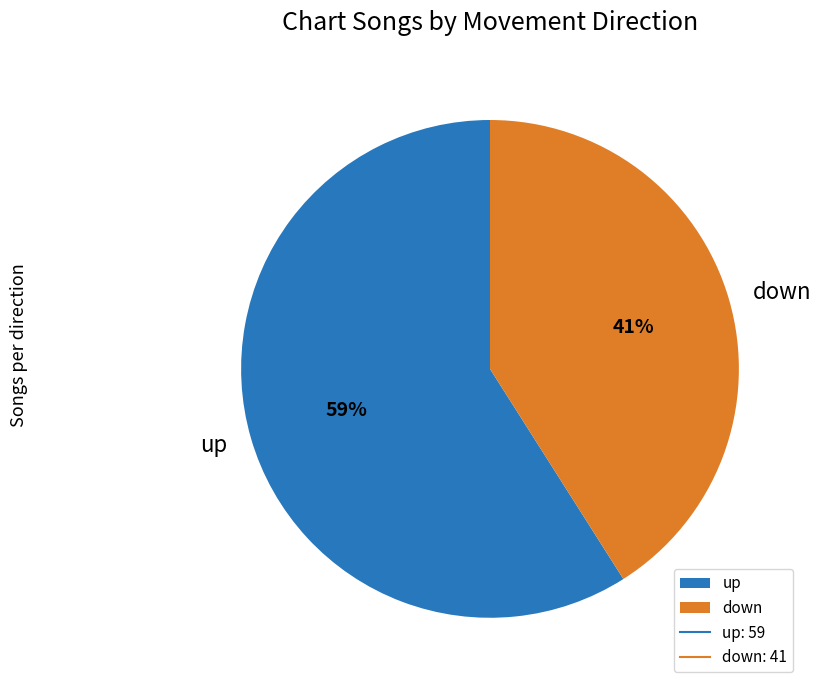

Which has a higher value, up or down?

up